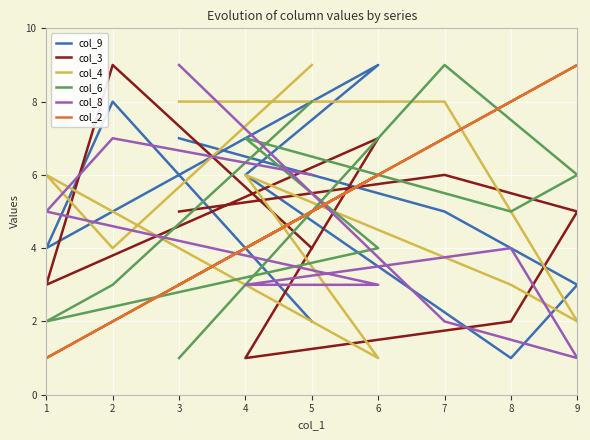

How many distinct data groups are displayed?

6